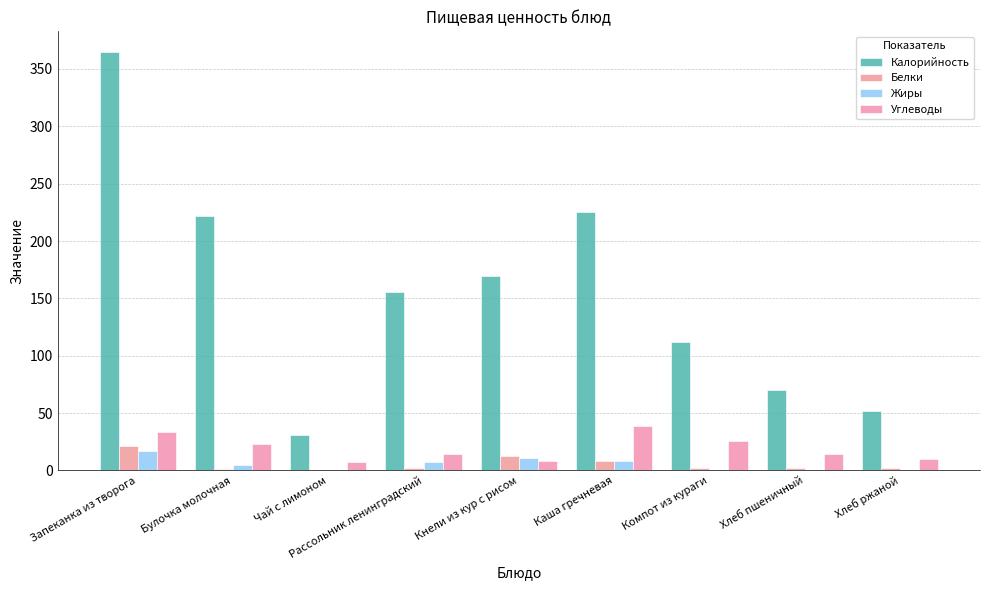

Rank the series by their maximum value, from highest to lowest.

Калорийность, Углеводы, Белки, Жиры